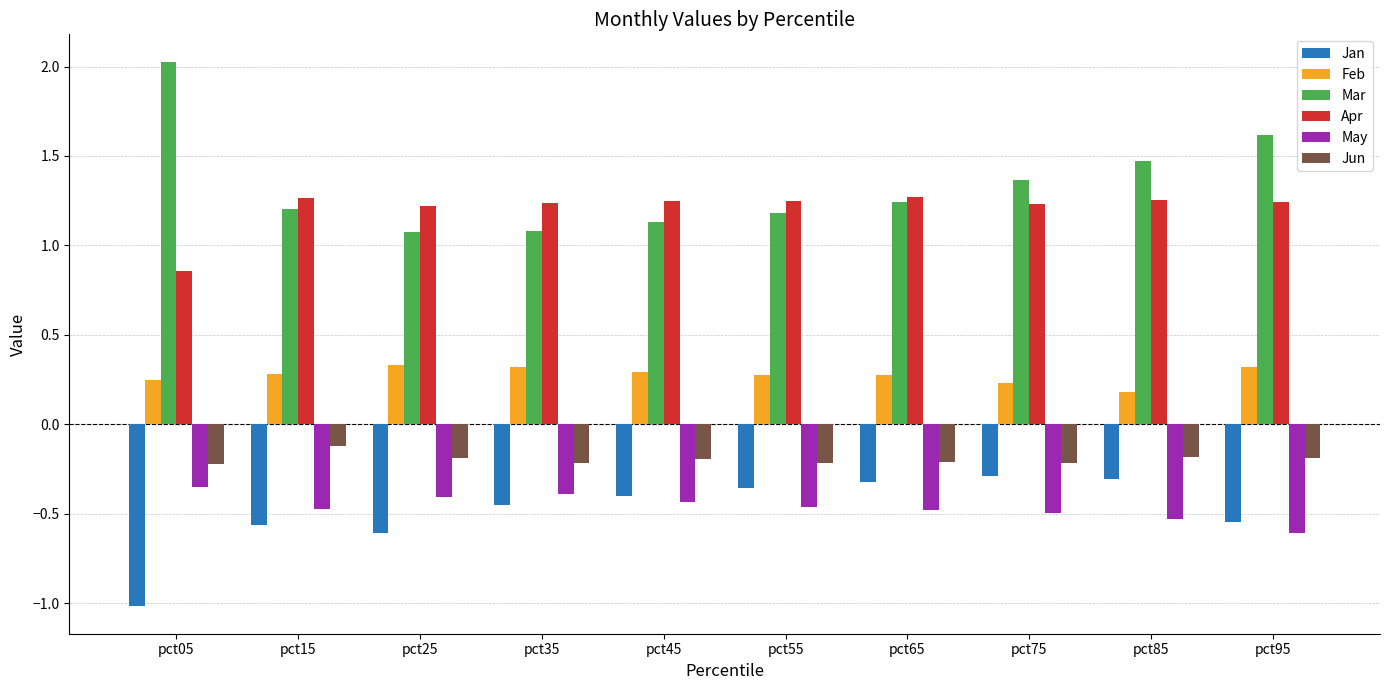

Are the bars grouped side by side (vs. stacked)?

Yes